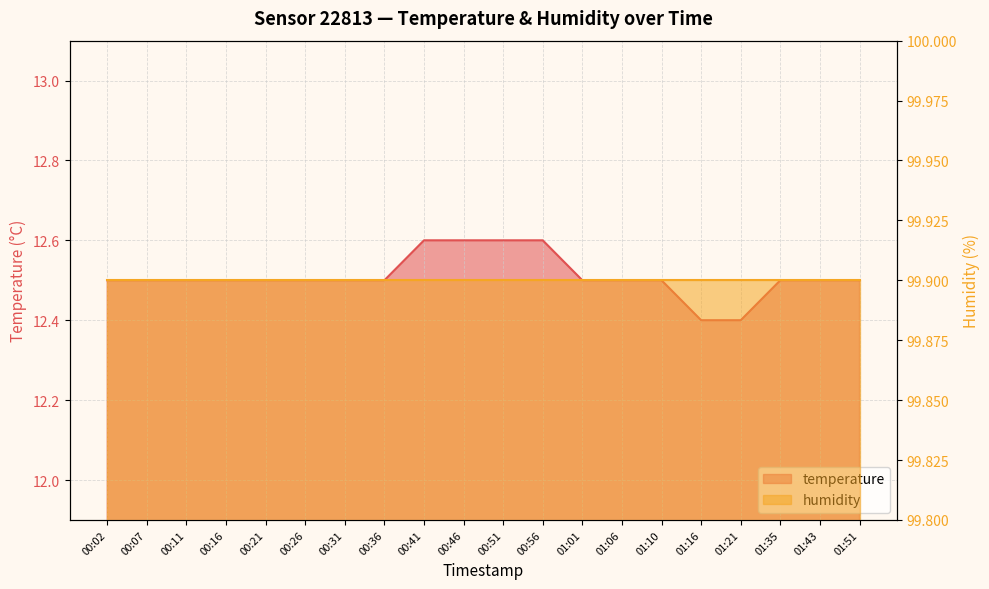

The value at 01:51 is 12.5. True or false?

True